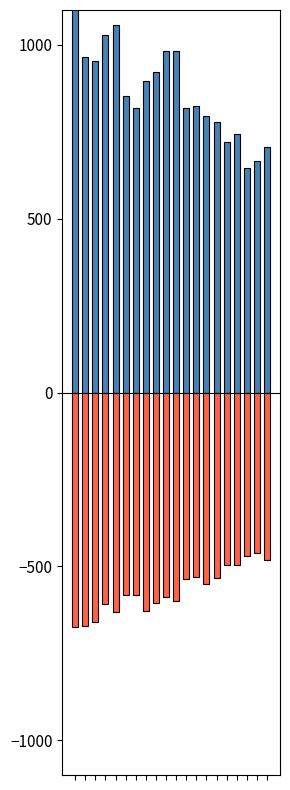

Reading left to right, transcribe all the data shown in this chart.

SDS_P1: 0=1135.5	1=964.5	2=952.5	3=1027.5	4=1057.5	5=852.0	6=817.5	7=895.5	8=922.5	9=982.5	10=982.5	11=817.5	12=825.0	13=795.0	14=777.0	15=720.0	16=742.5	17=645.0	18=664.5	19=705.0
SDS_P2: 0=-675.0	1=-670.5	2=-660.0	3=-607.5	4=-630.0	5=-582.0	6=-582.0	7=-627.0	8=-604.5	9=-588.0	10=-600.0	11=-537.0	12=-529.5	13=-550.5	14=-532.5	15=-495.0	16=-495.0	17=-469.5	18=-462.0	19=-480.0